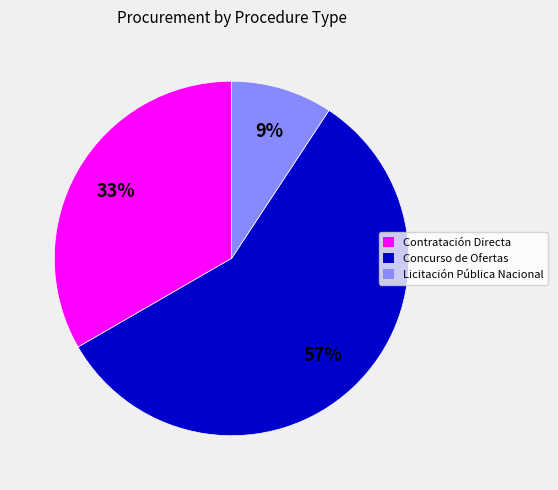

Which has a higher value, Concurso de Ofertas or Licitación Pública Nacional?

Concurso de Ofertas